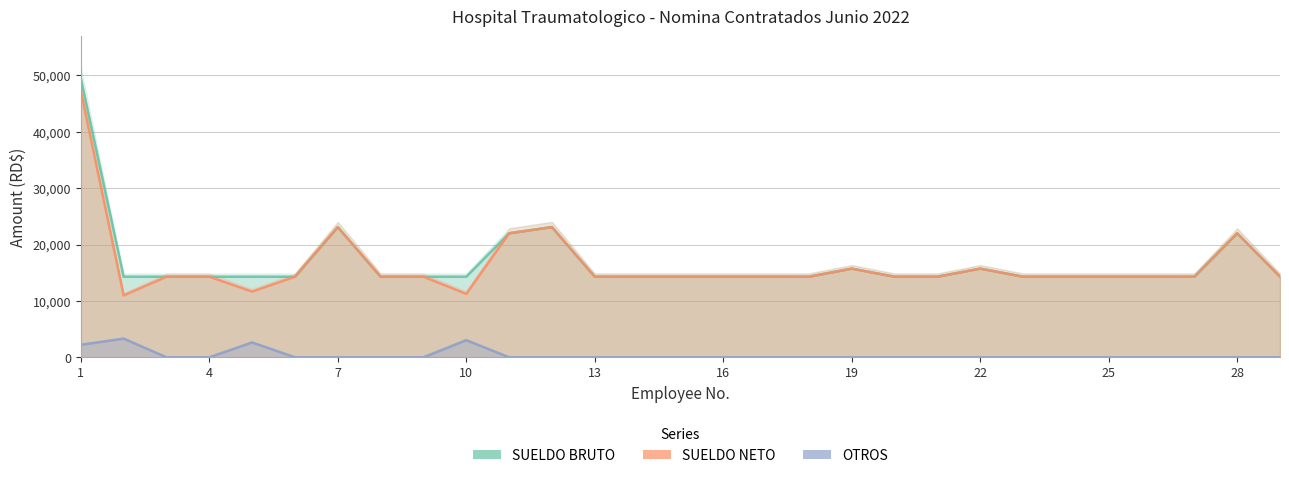

Which category has the highest value across all series?

1